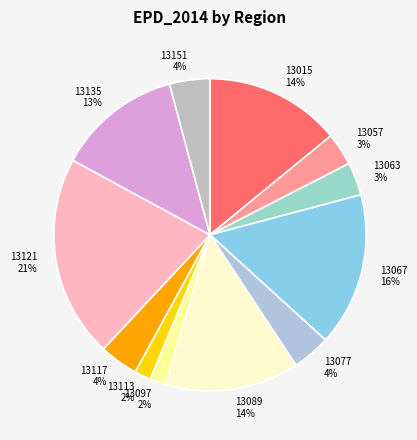

Which has a higher value, 13117 or 13089?

13089